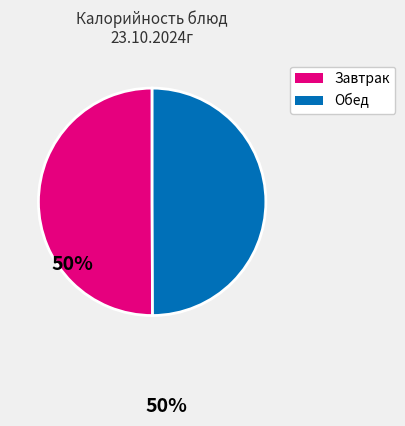

Count the number of slices in the pie.

2